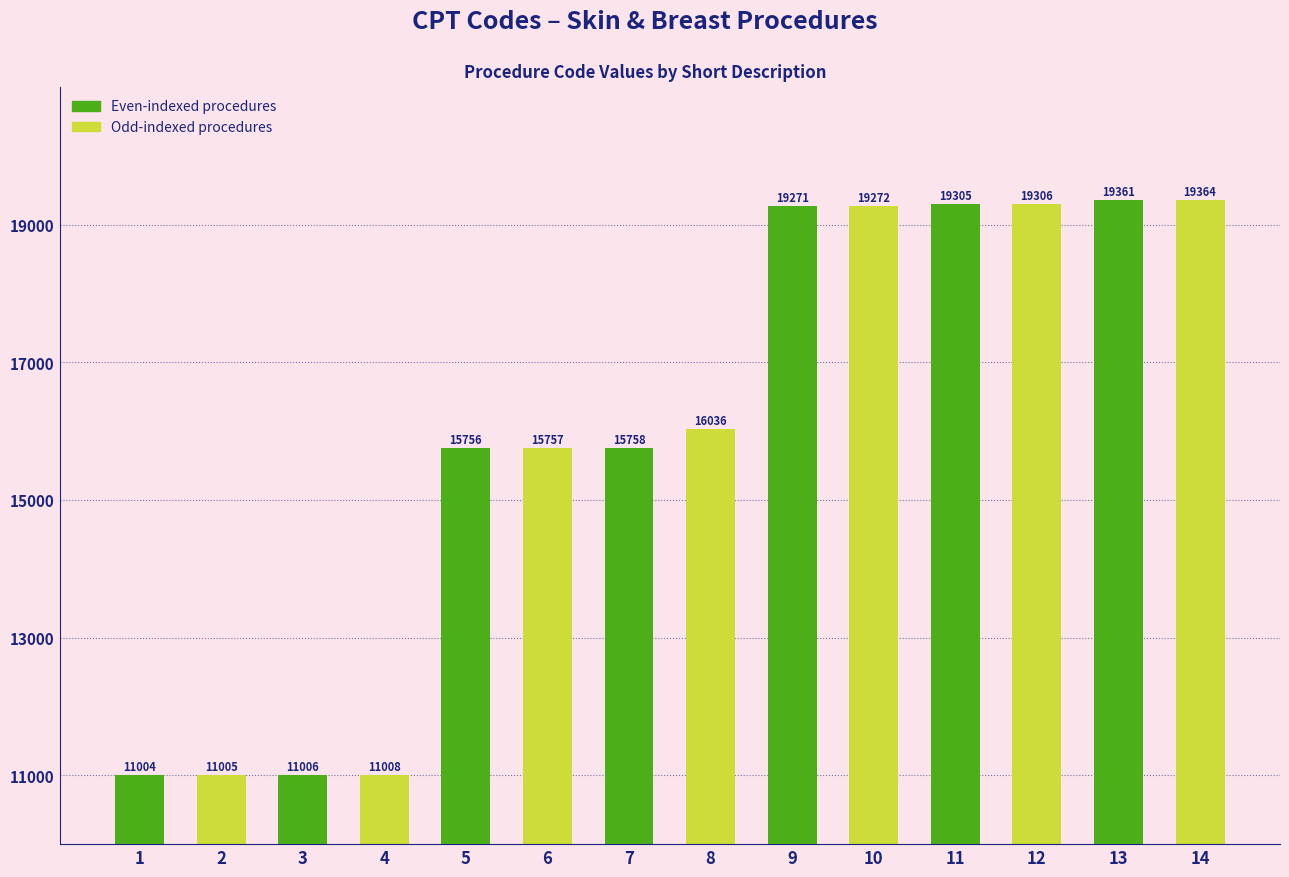

Are the bars grouped side by side (vs. stacked)?

No